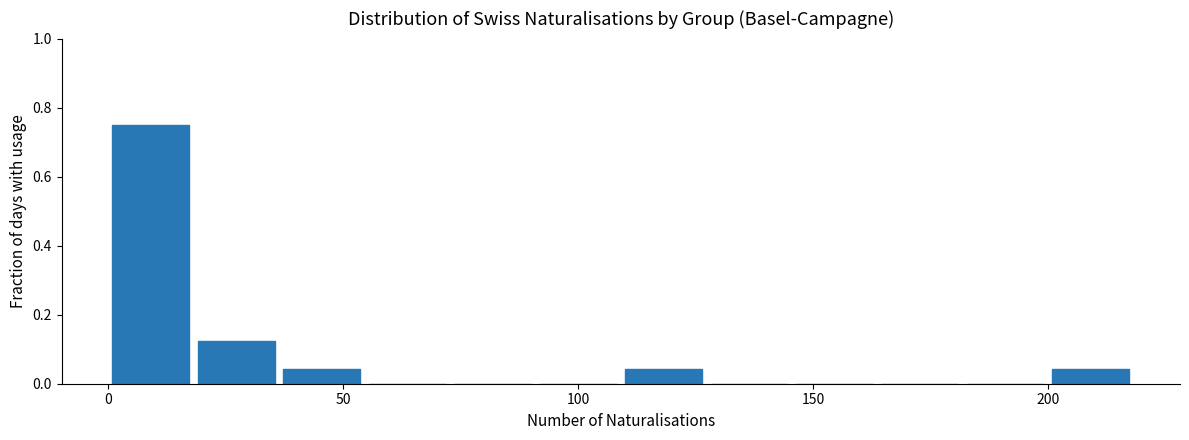

Around what value on the x-axis is the tallest bar? Give the approximate position of its centre, as read against the axis.

10